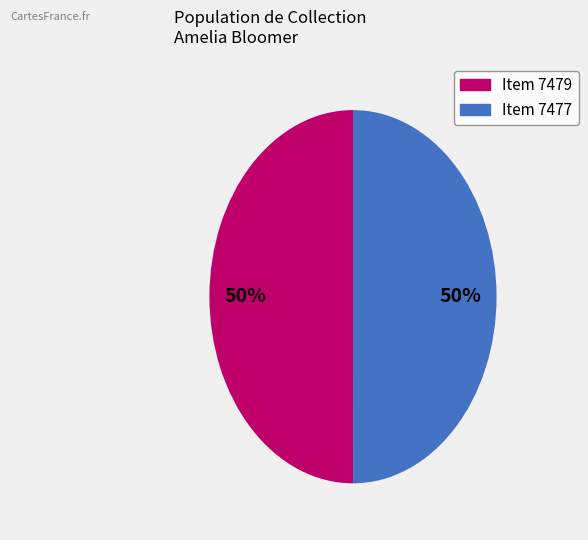

To the nearest percent, what percentage of the pie is Item 7477?

50%